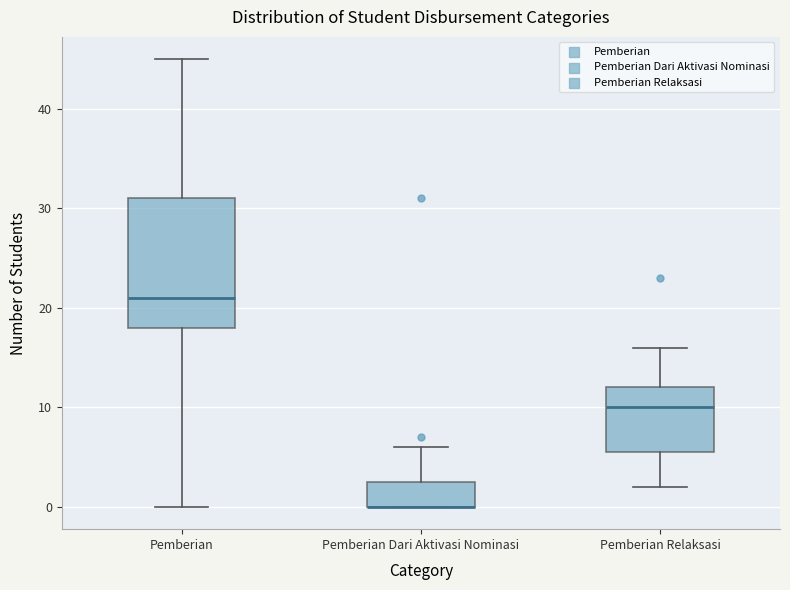

Which box is the tallest, from its lower edge to its upper edge?

Pemberian